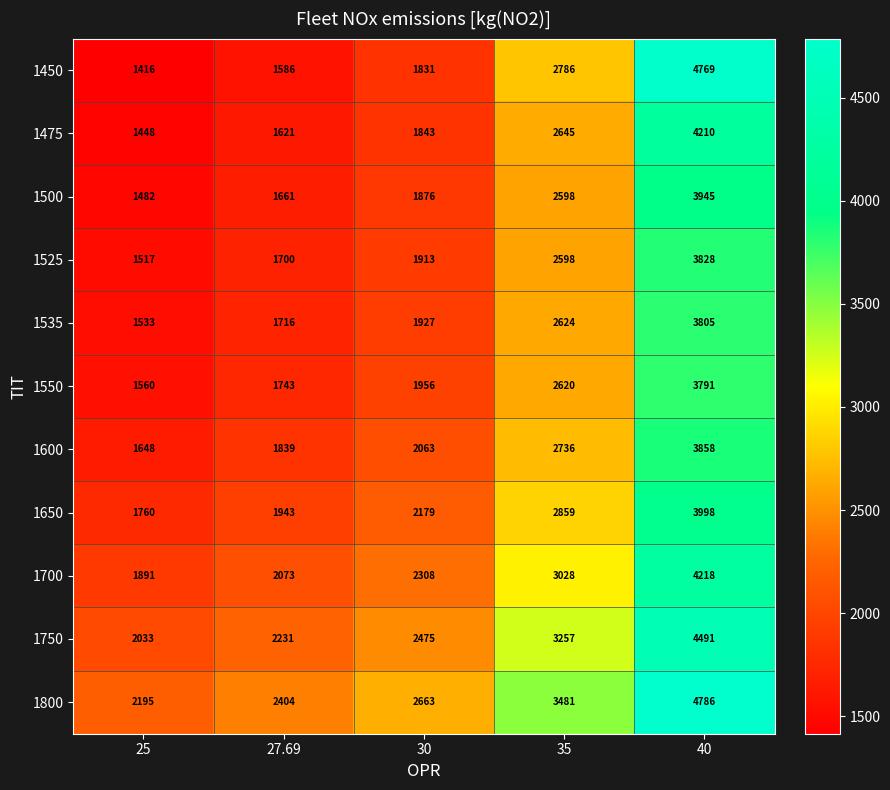

What is the spread (max minus min) of values at 35?

883